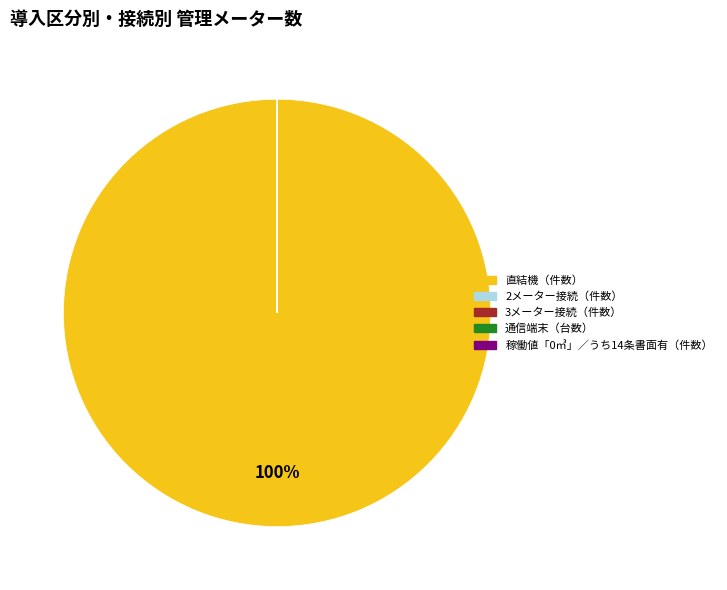

Which category has the biggest portion of the pie?

直結機（件数）